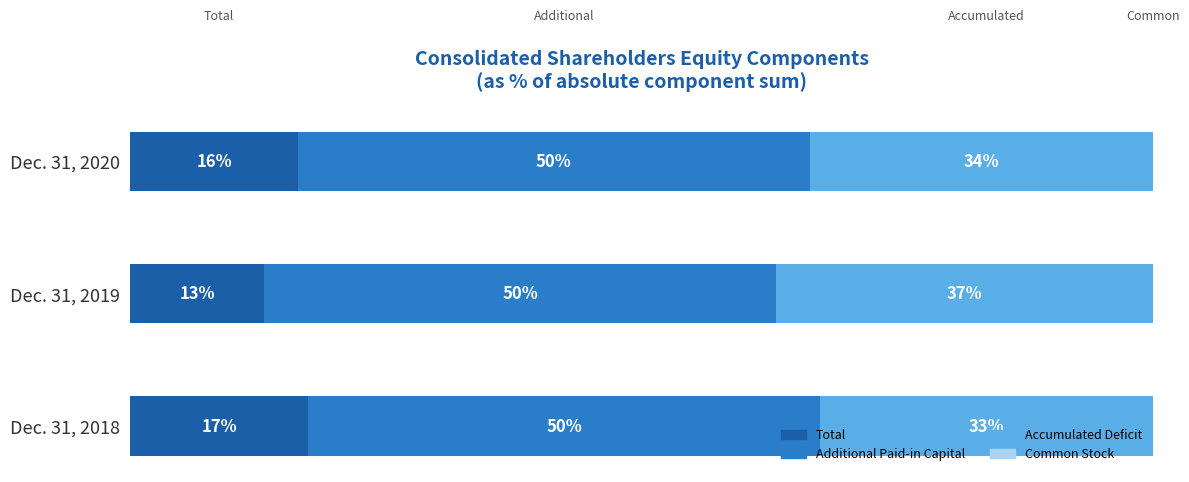

Reading right to left, list all the values displayed in this chart.

Total: 16.4	13.1	17.4
Additional Paid-in Capital: 50.0	50.0	50.0
Accumulated Deficit: 33.6	36.9	32.6
Common Stock: 0.0	0.0	0.0